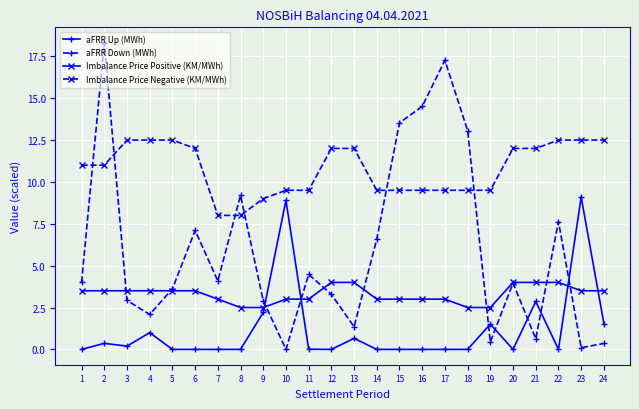

What is the value of the aFRR Down (MWh) point at the 11th from the left?

4.5